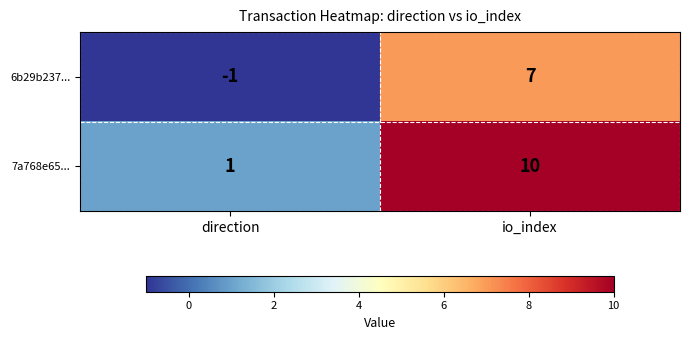

How many positive values does the 6b29b237... series have?

1